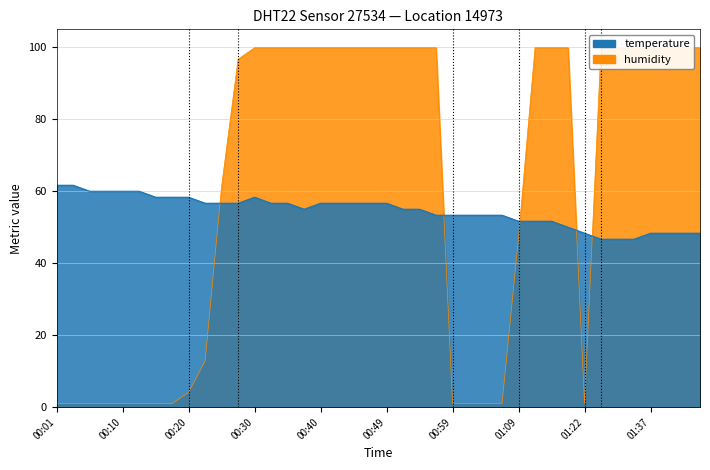

List the labels in order of humidity value, smallest first.

00:01, 00:03, 00:06, 00:08, 00:10, 00:13, 00:15, 00:18, 00:59, 01:02, 01:04, 01:07, 01:22, 00:20, 00:23, 01:09, 00:25, 00:28, 00:30, 00:32, 00:35, 00:37, 00:40, 00:42, 00:45, 00:47, 00:49, 00:52, 00:54, 00:57, 01:12, 01:14, 01:17, 01:30, 01:32, 01:35, 01:37, 01:40, 01:42, 01:44